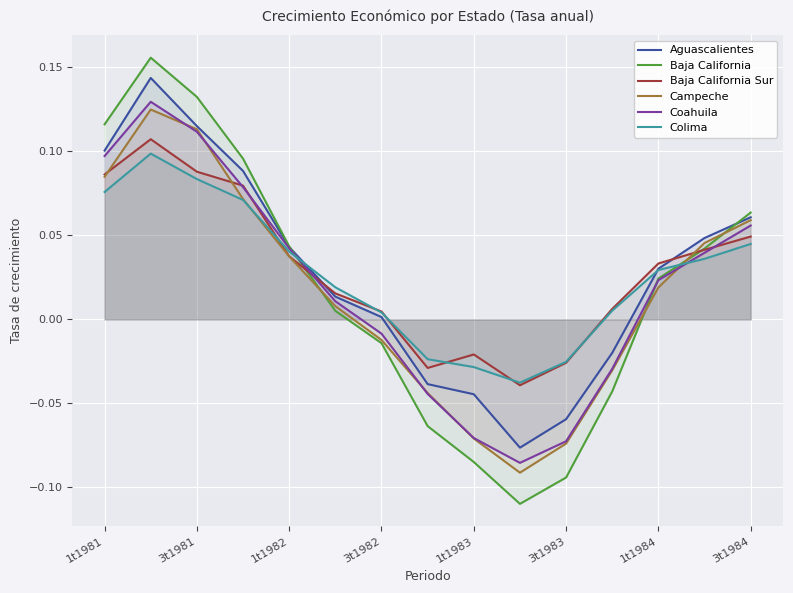

Which series has the largest range (max minus min)?

Baja California